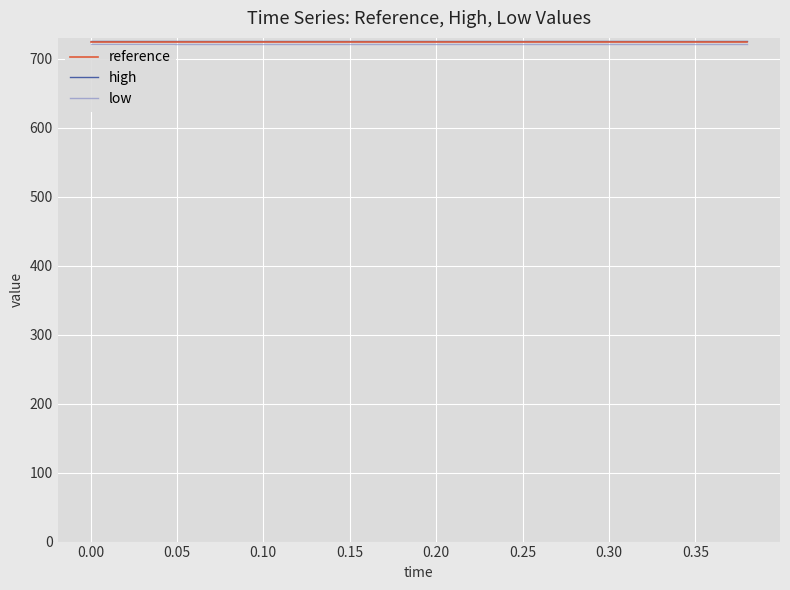

What is the highest value of the reference series?

723.5